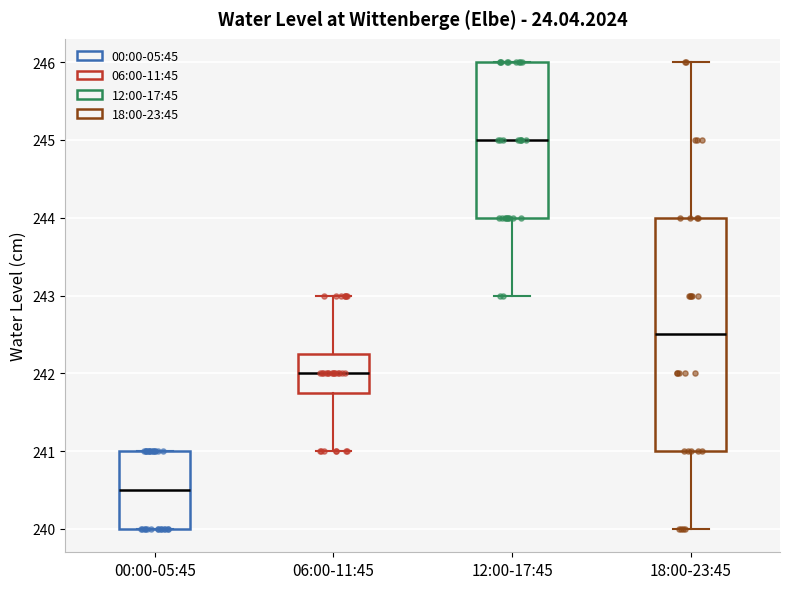

Reading left to right, transcribe this box plot: for each box, give where its median line is, the range the box spans, and where its two whiskers end, as read against the y-axis. The values are not printed on the chart, so give them approximately, as read against the axis.

00:00-05:45: median 240.5, box 240.0 to 241.0, whiskers 240.0 to 241.0
06:00-11:45: median 242.0, box 241.8 to 242.3, whiskers 241.0 to 243.0
12:00-17:45: median 245.0, box 244.0 to 246.0, whiskers 243.0 to 246.0
18:00-23:45: median 242.5, box 241.0 to 244.0, whiskers 240.0 to 246.0